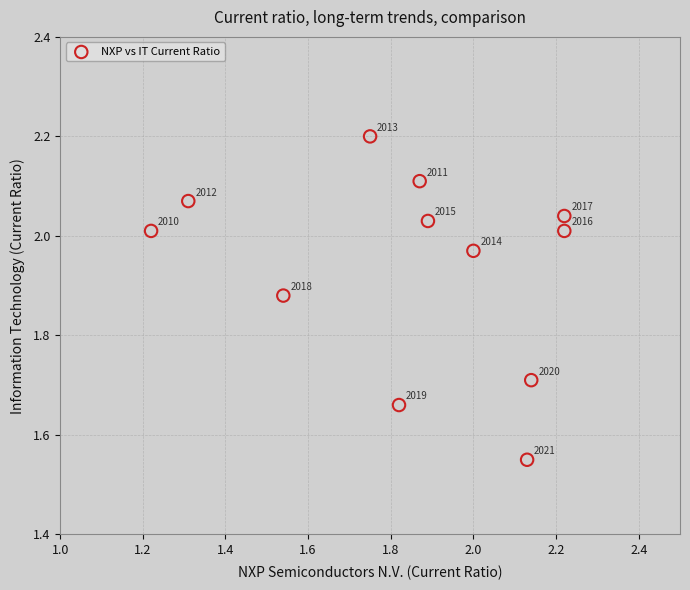

What is the range of X values (max minus min)?

1.0